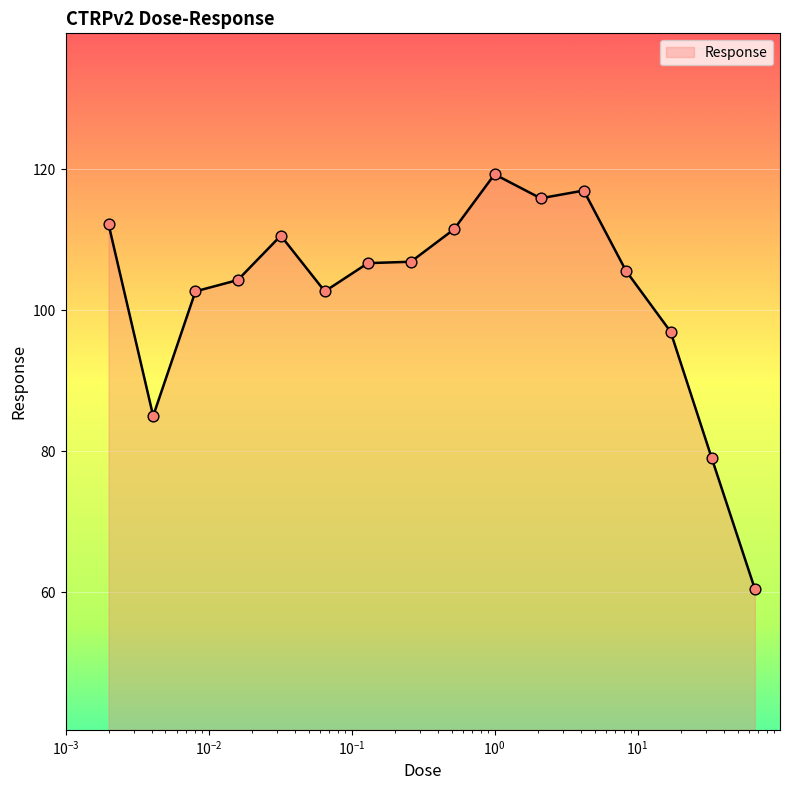

What is the smallest value displayed?

60.5